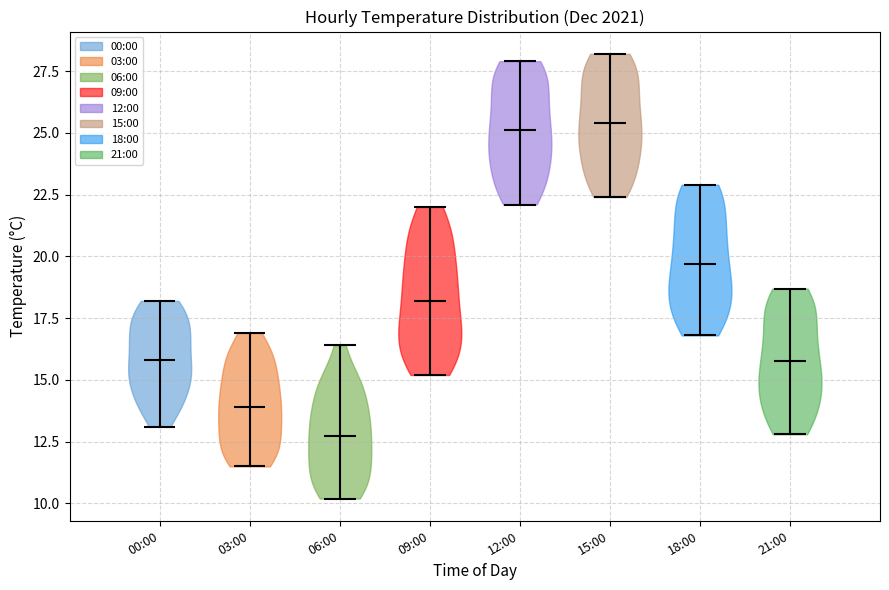

Which violin has the lowest median line?

06:00